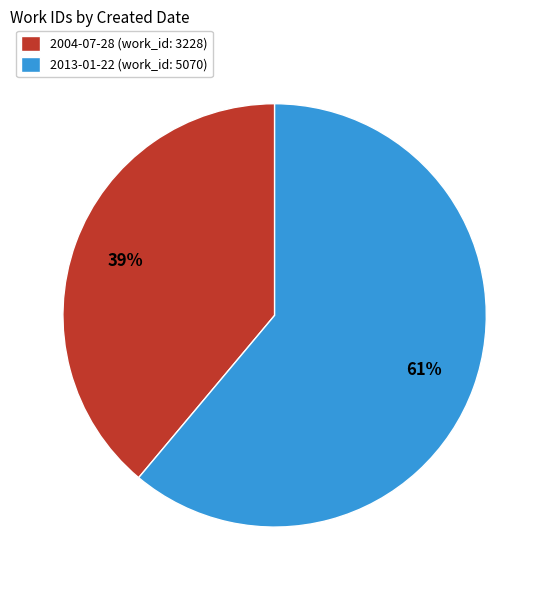

Count the number of slices in the pie.

2